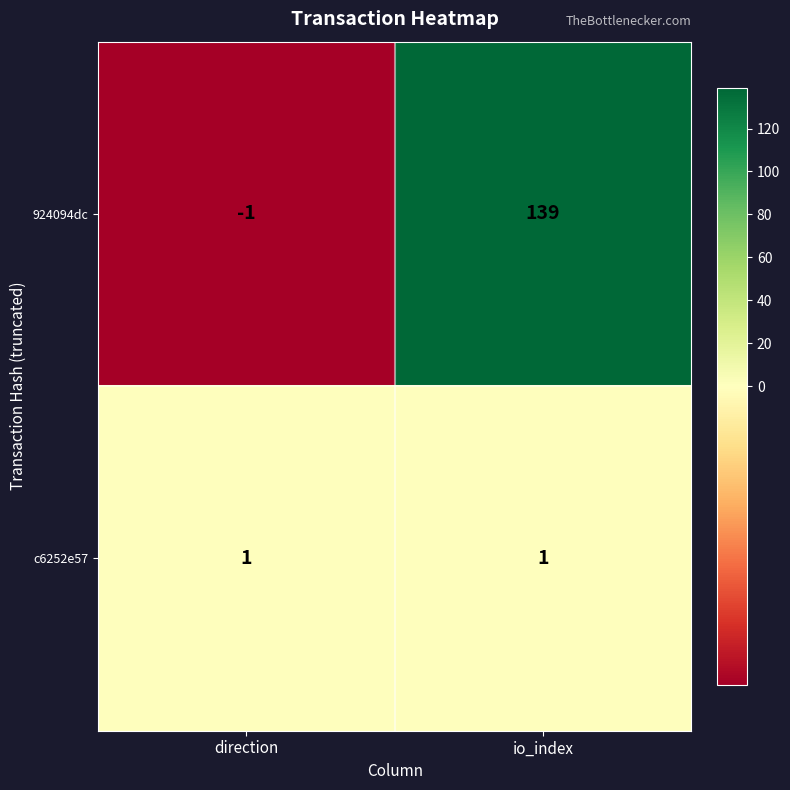

How many values in 924094dc are above zero?

1